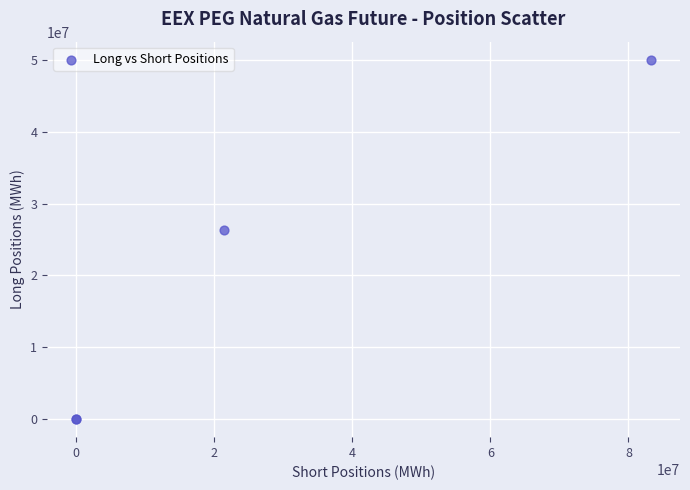

What Y value in the scatter plot is closest to 25008083?

26320470